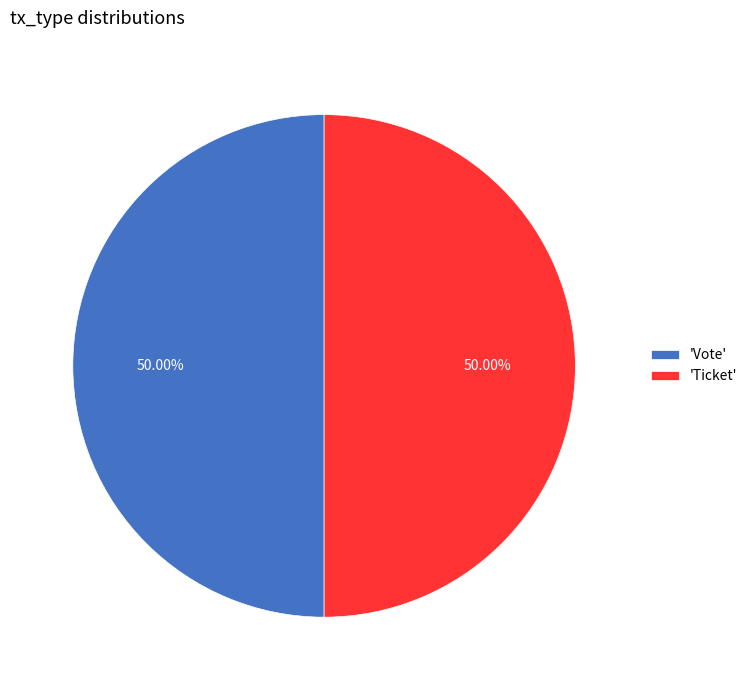

What is the ratio of the value at 'Ticket' to the value at 'Vote'?

1.0